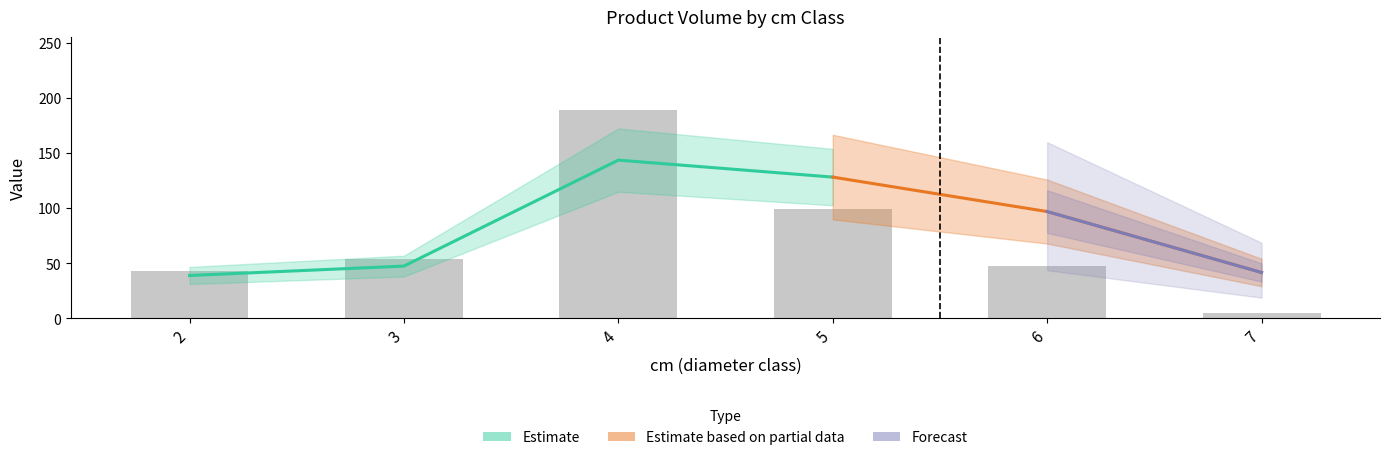

Is it true that cm equals 3.1 at 2?

False